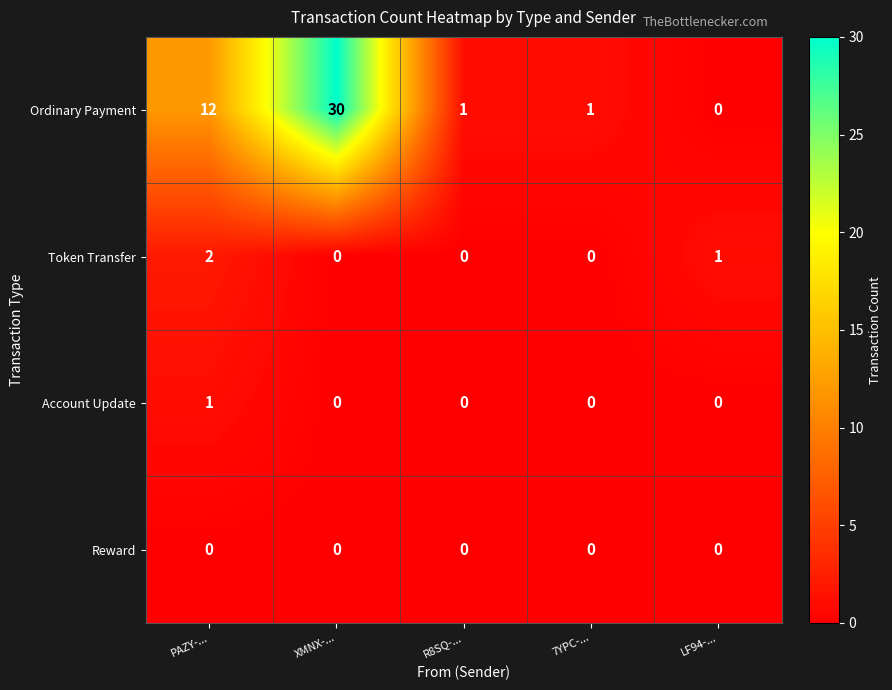

How many distinct data groups are displayed?

4